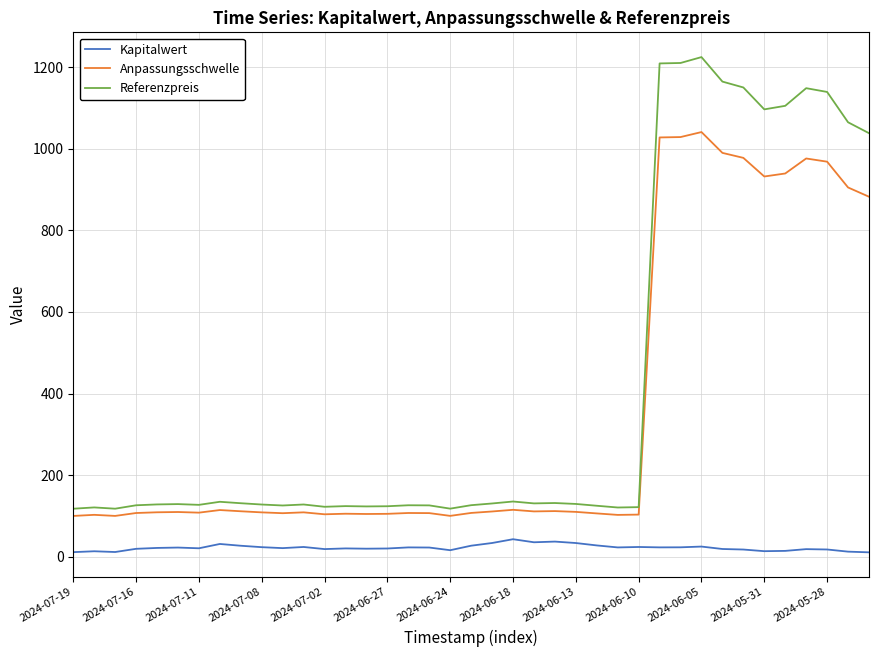

Is this an area chart (filled region under the line)?

No